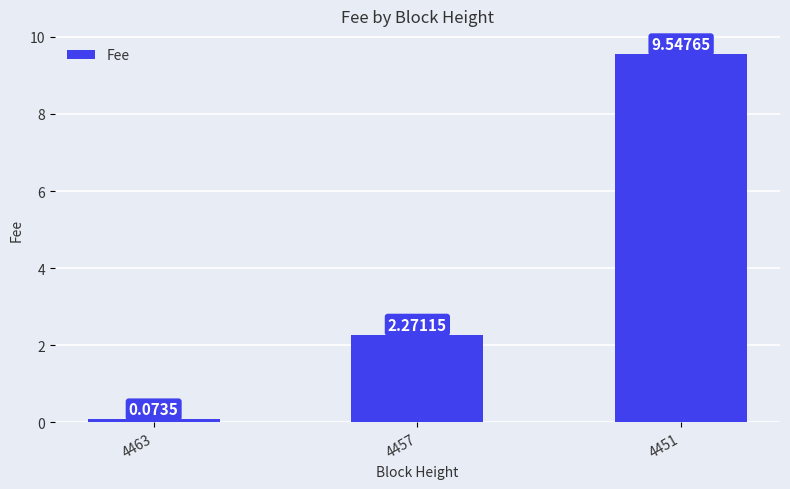

Which category has the highest value across all series?

4451